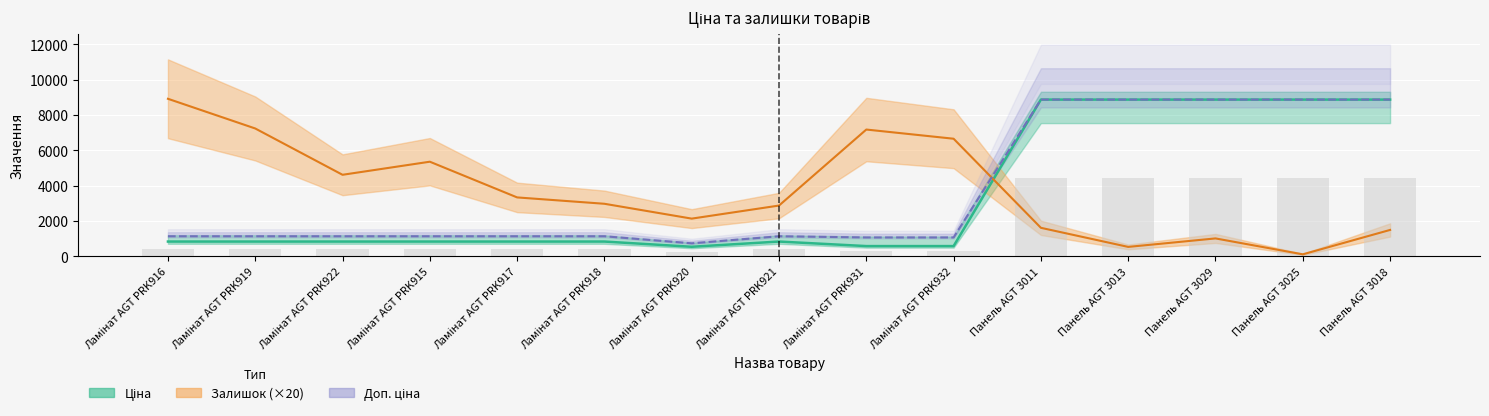

What is the value of the Залишок (×20) bar at the 14th from the left?

120.0